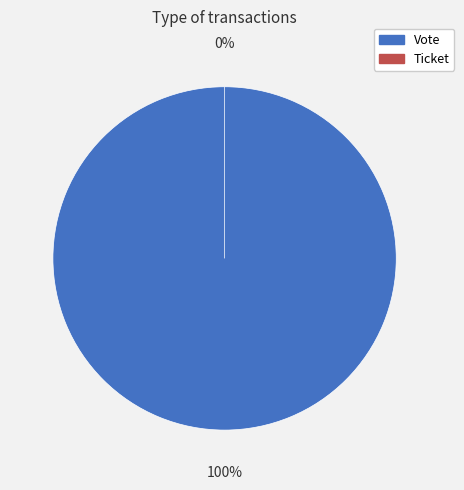

Between Vote and Ticket, which is larger?

Vote